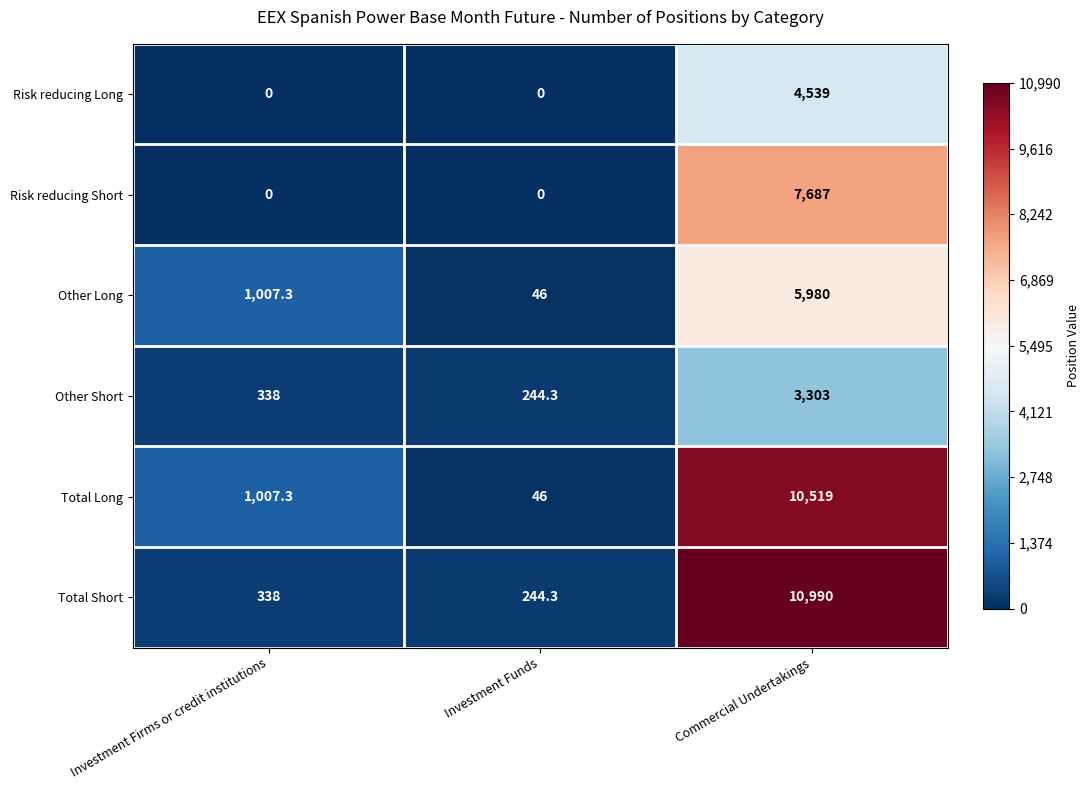

Reading left to right, what are all the values shown in this chart?

Risk reducing Long: Investment Firms or credit institutions=0.0	Investment Funds=0.0	Commercial Undertakings=4539.0
Risk reducing Short: Investment Firms or credit institutions=0.0	Investment Funds=0.0	Commercial Undertakings=7687.0
Other Long: Investment Firms or credit institutions=1007.3	Investment Funds=46.0	Commercial Undertakings=5980.0
Other Short: Investment Firms or credit institutions=338.0	Investment Funds=244.3	Commercial Undertakings=3303.0
Total Long: Investment Firms or credit institutions=1007.3	Investment Funds=46.0	Commercial Undertakings=10519.0
Total Short: Investment Firms or credit institutions=338.0	Investment Funds=244.3	Commercial Undertakings=10990.0